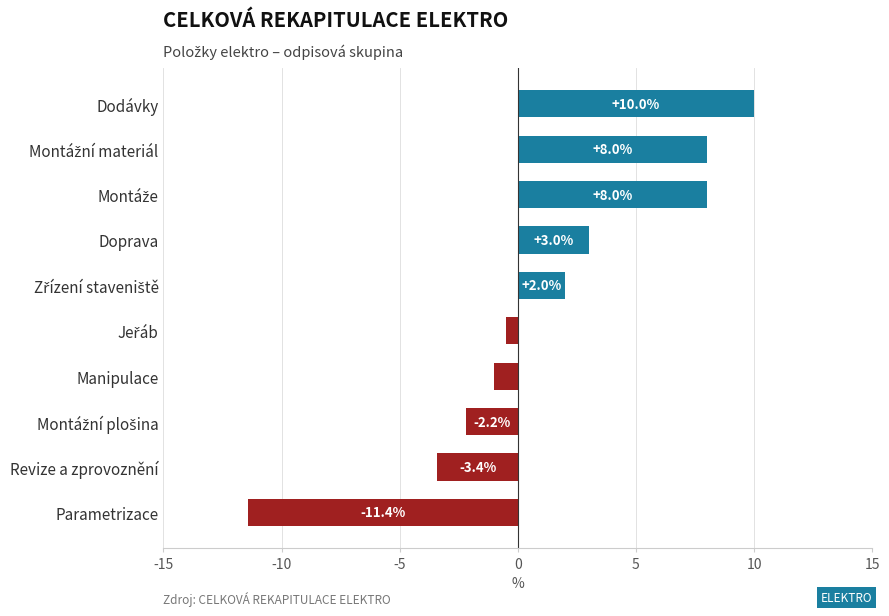

What is the minimum value shown in the chart?

-11.4